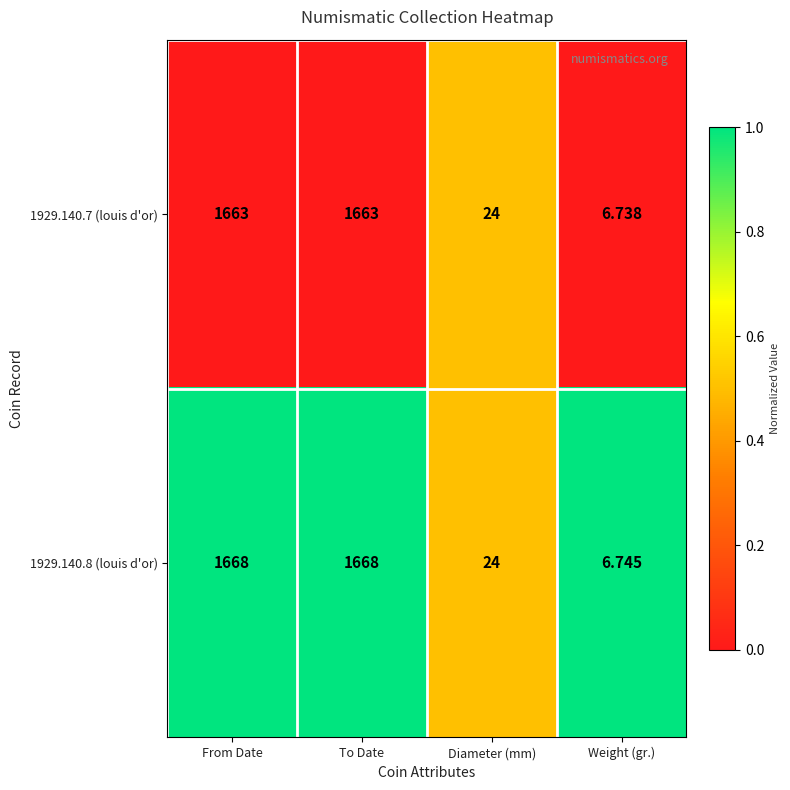

Which series changed the most between To Date and Diameter (mm)?

1929.140.8 (louis d'or)